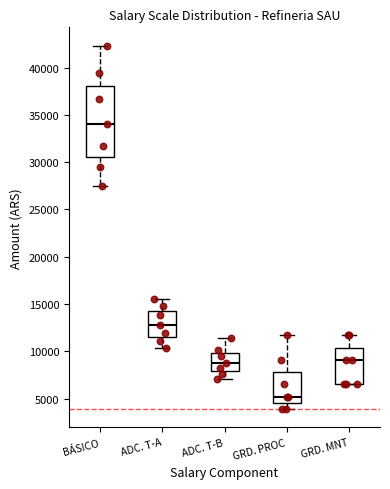

Where is the lower edge of the box for GRD. MNT on the y-axis? The values are not printed on the chart, so give them approximately, as read against the axis.

6500